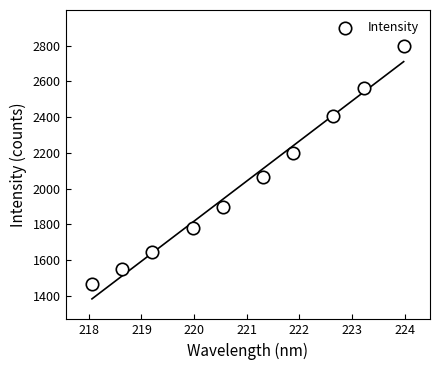

What is the average Y value?

2037.7